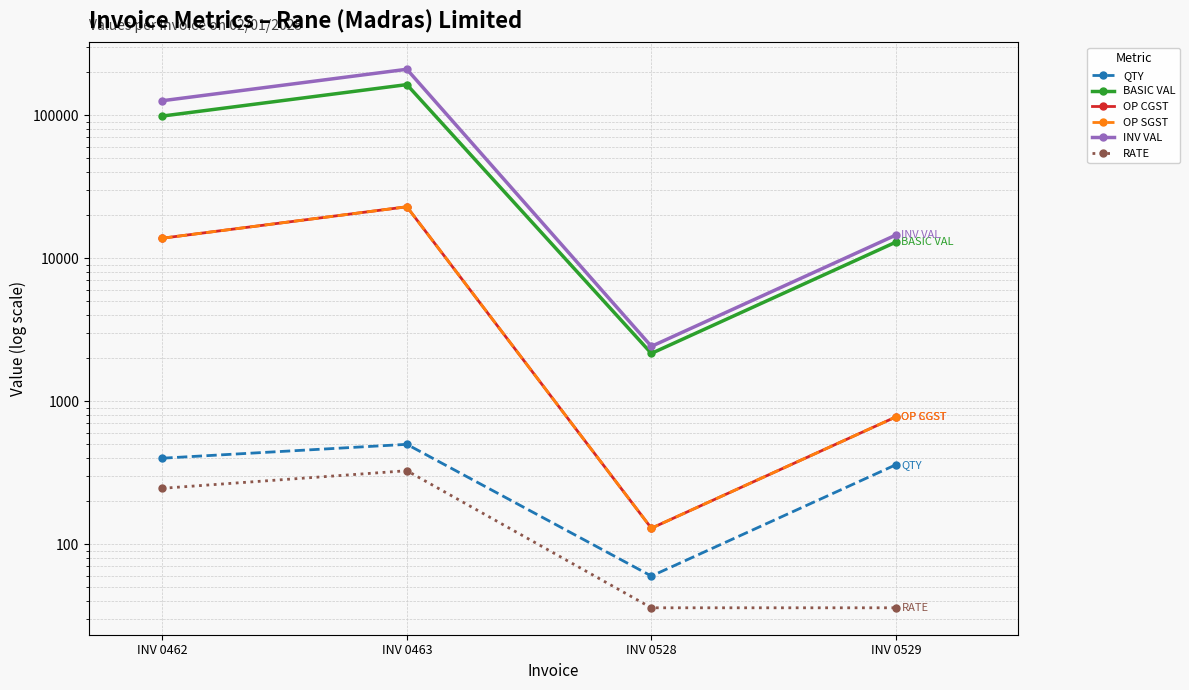

List the labels in order of INV VAL value, largest first.

INV 0463, INV 0462, INV 0529, INV 0528